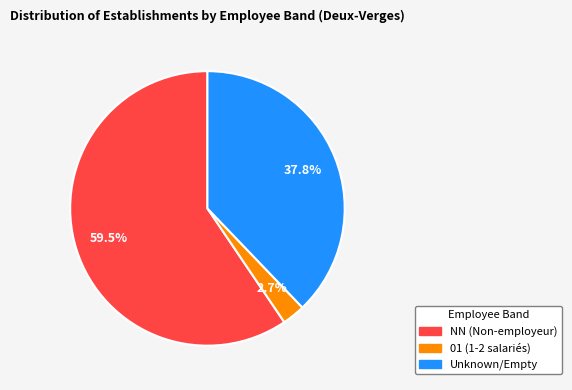

Is there any slice that represents more than half of the pie?

Yes